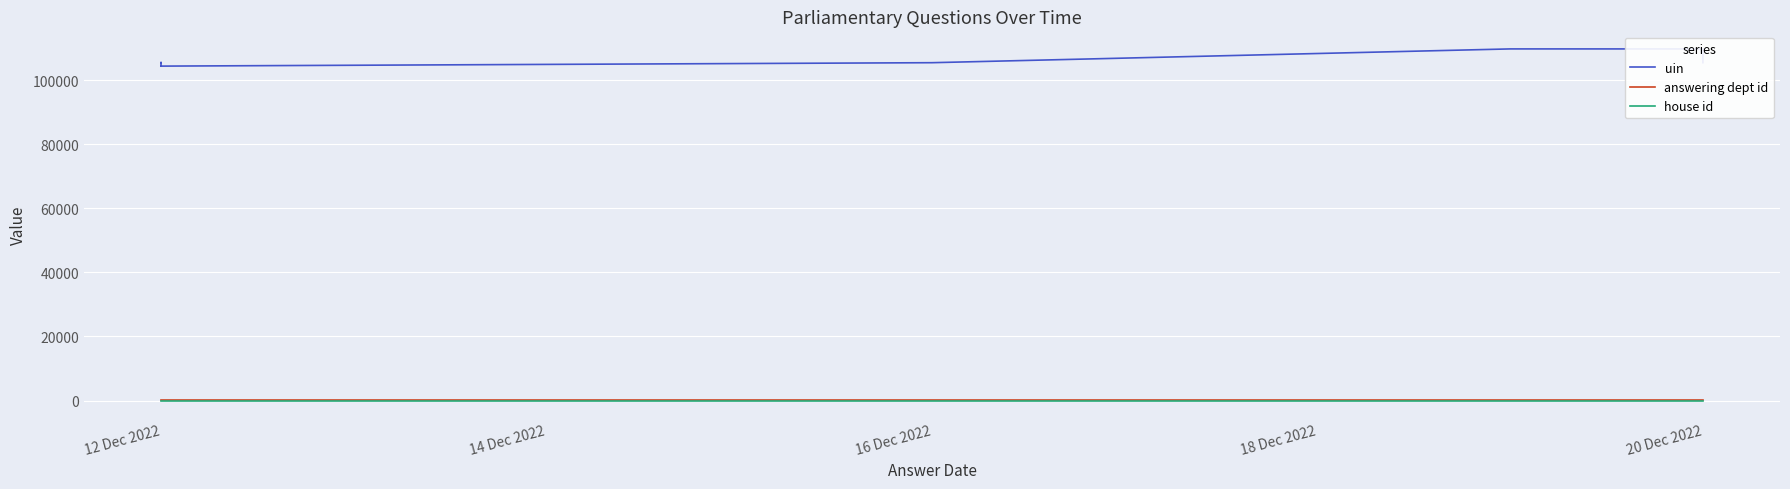

What is the label of the 3rd point from the left?

12 Dec 2022